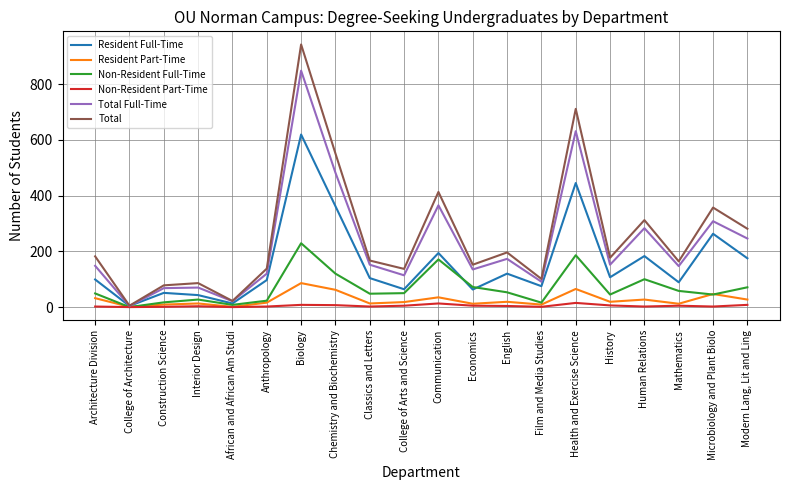

Does the chart have visible grid lines?

Yes